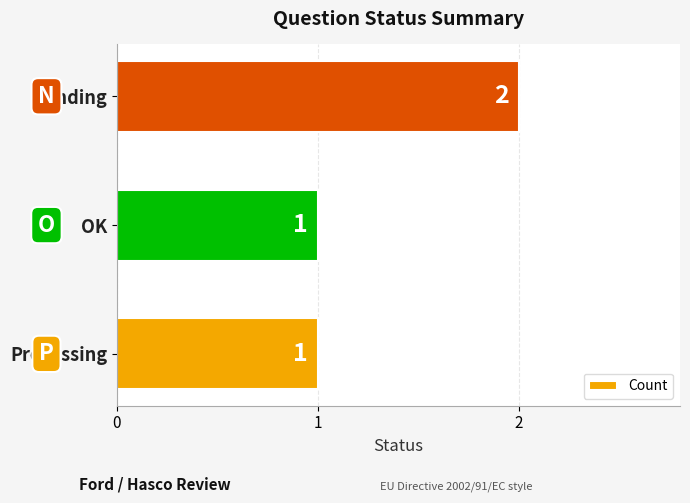

What is the maximum value shown in the chart?

2